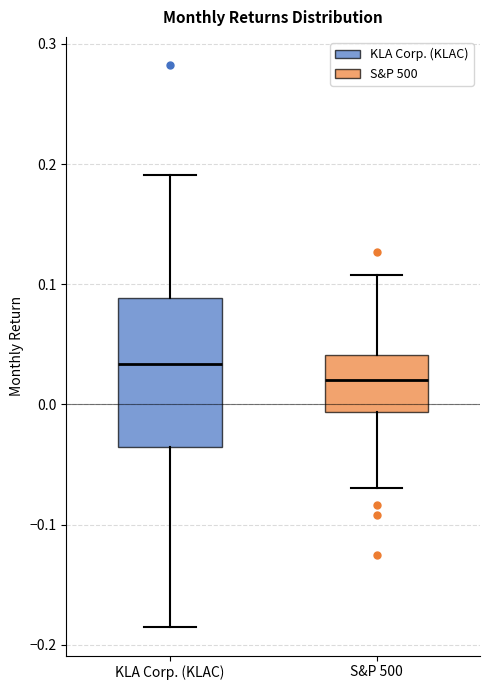

Reading left to right, read every box against the y-axis: the position of its median line, the range the box covers, and the ends of its whiskers. The values are not printed on the chart, so give them approximately, as read against the axis.

KLA Corp. (KLAC): median 0.03, box -0.04 to 0.09, whiskers -0.19 to 0.19
S&P 500: median 0.02, box -0.01 to 0.04, whiskers -0.07 to 0.11